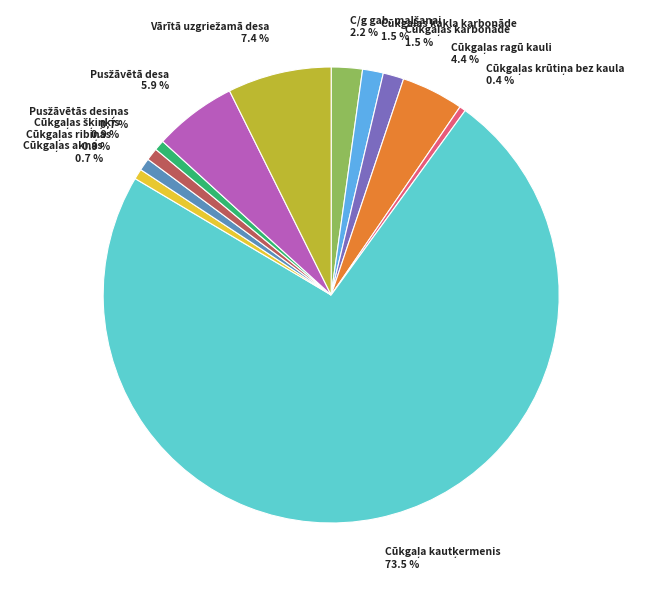

Does any single category account for the majority?

Yes